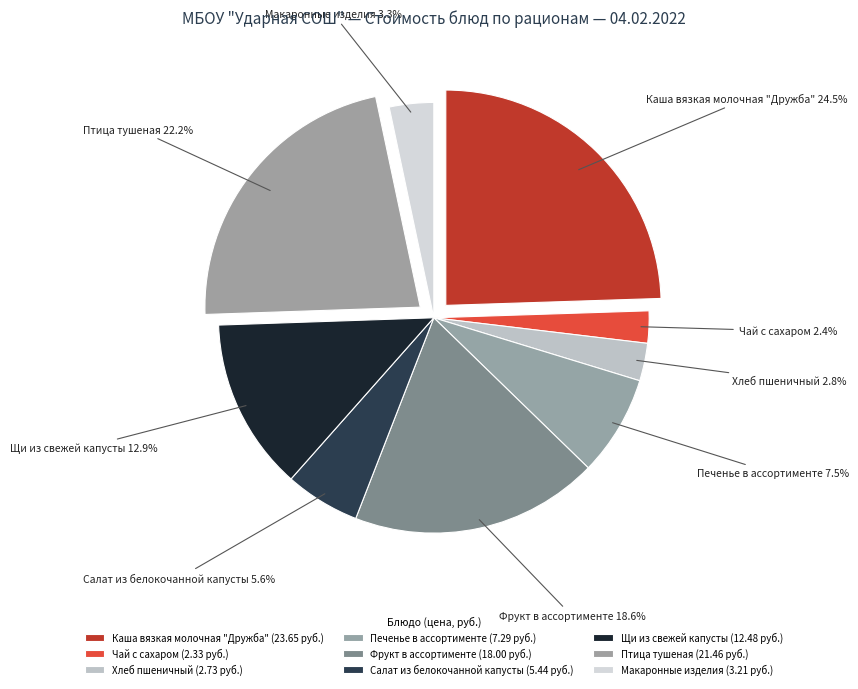

To the nearest percent, what is the difference between the Хлеб пшеничный and Щи из свежей капусты slice percentages?

10%